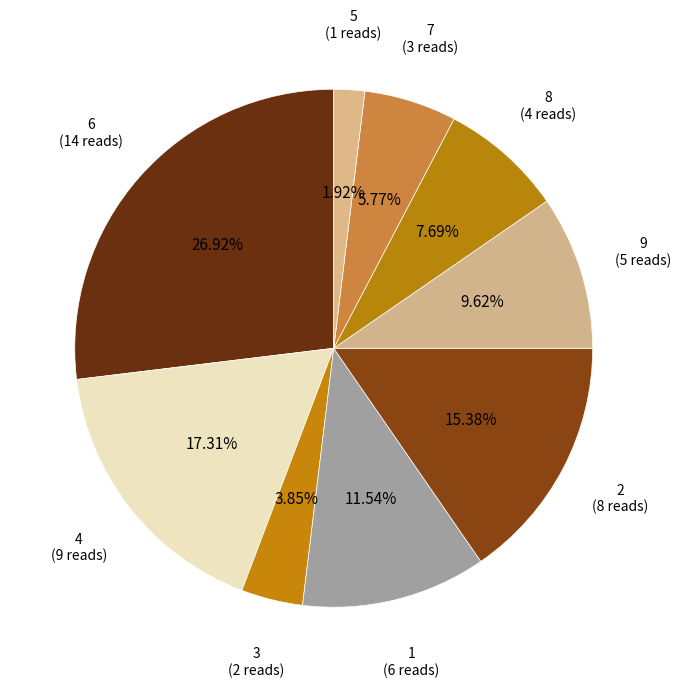

How many slices are in this pie chart?

9